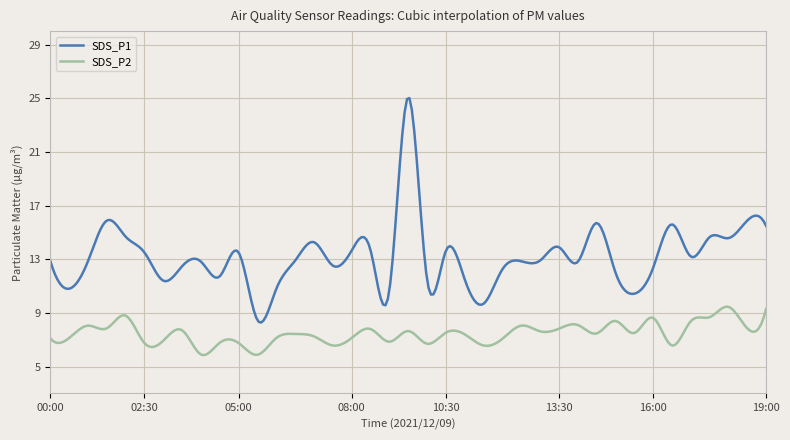

True or false: SDS_P1 and SDS_P2 cross at least once.

False